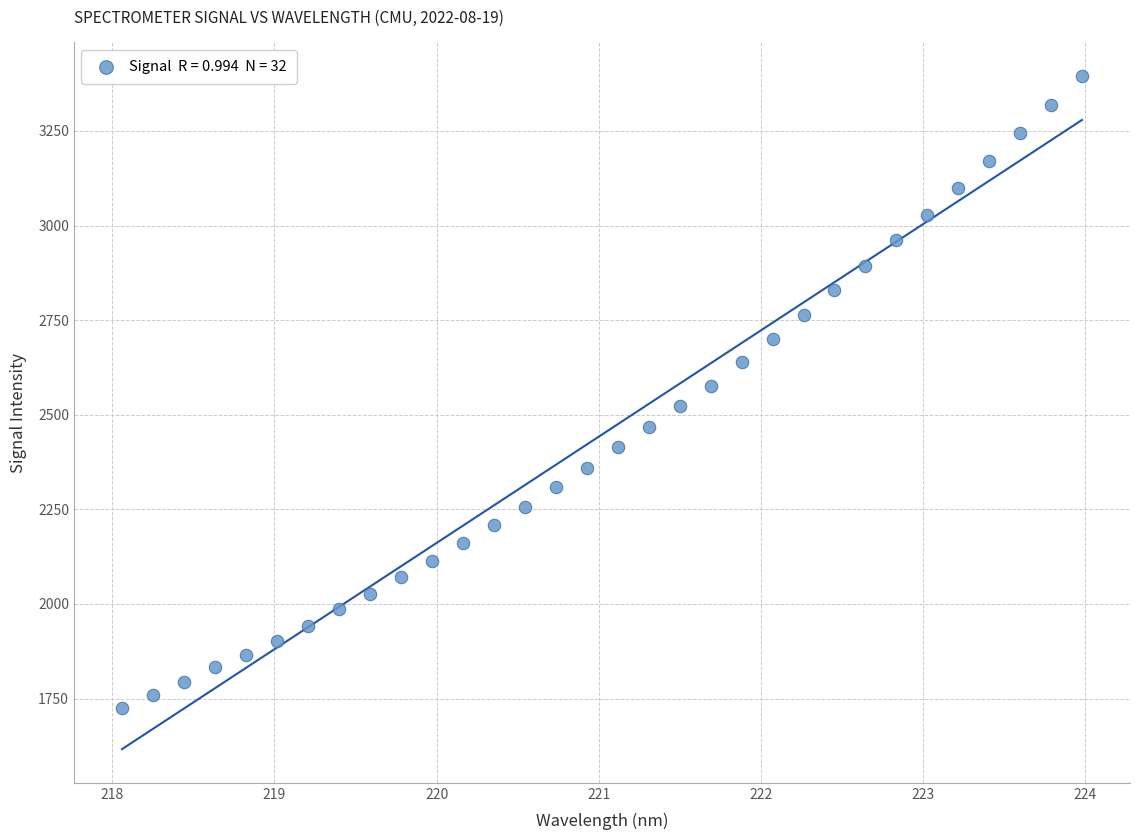

What is the range of X values (max minus min)?

5.9